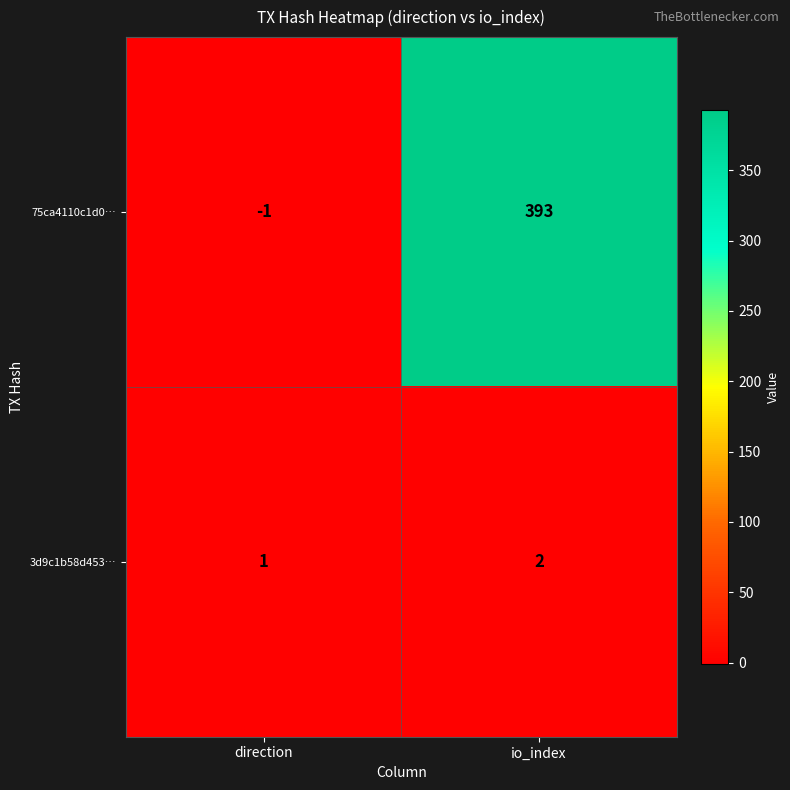

Reading right to left, transcribe all the data shown in this chart.

75ca4110c1d0…: 393	-1
3d9c1b58d453…: 2	1